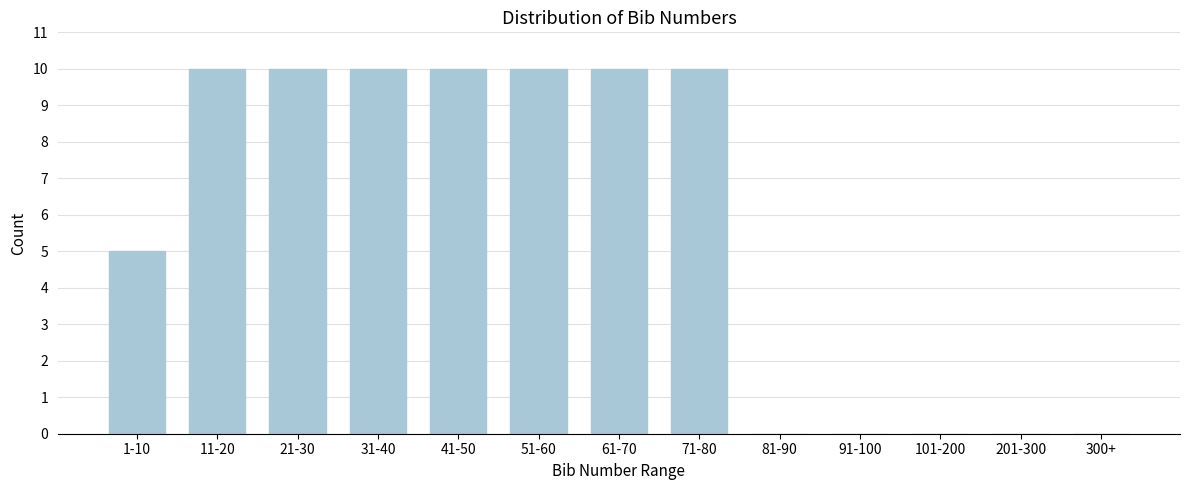

Reading right to left, list all the values displayed in this chart.

300+=0	201-300=0	101-200=0	91-100=0	81-90=0	71-80=10	61-70=10	51-60=10	41-50=10	31-40=10	21-30=10	11-20=10	1-10=5